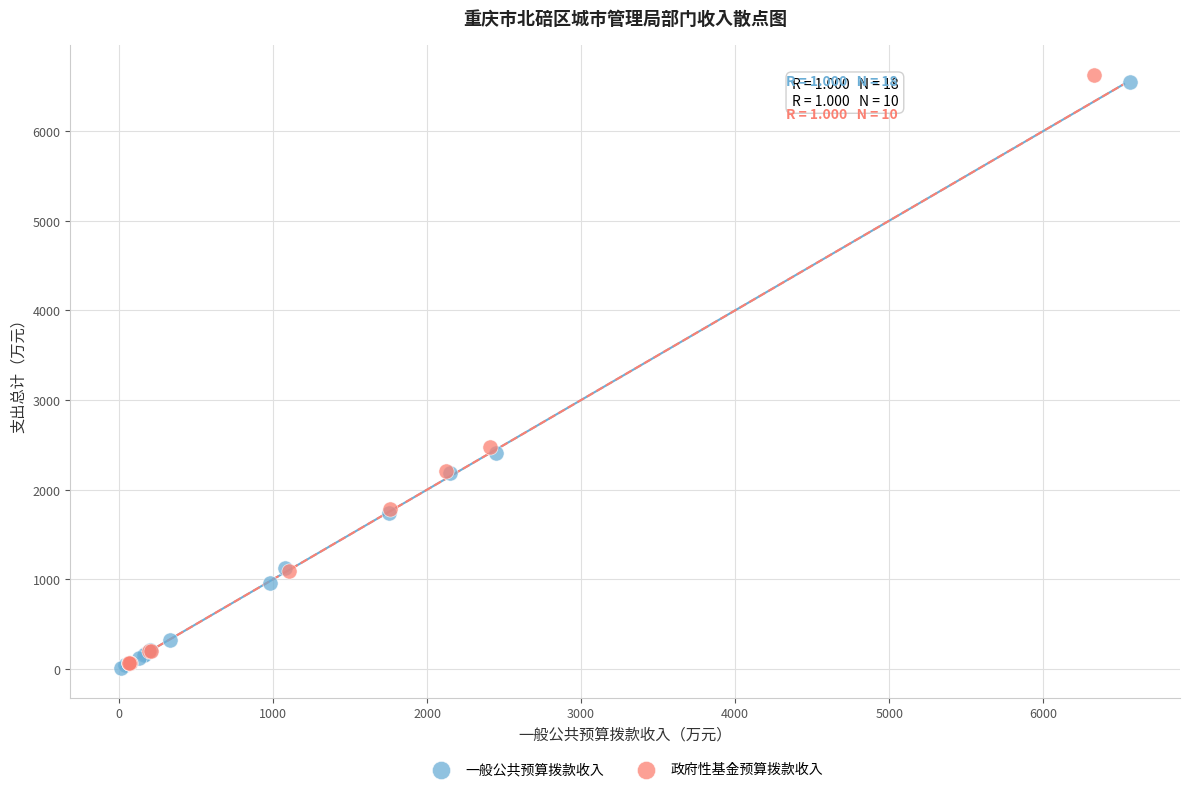

What are all the series names shown in the legend?

一般公共预算拨款收入, 政府性基金预算拨款收入